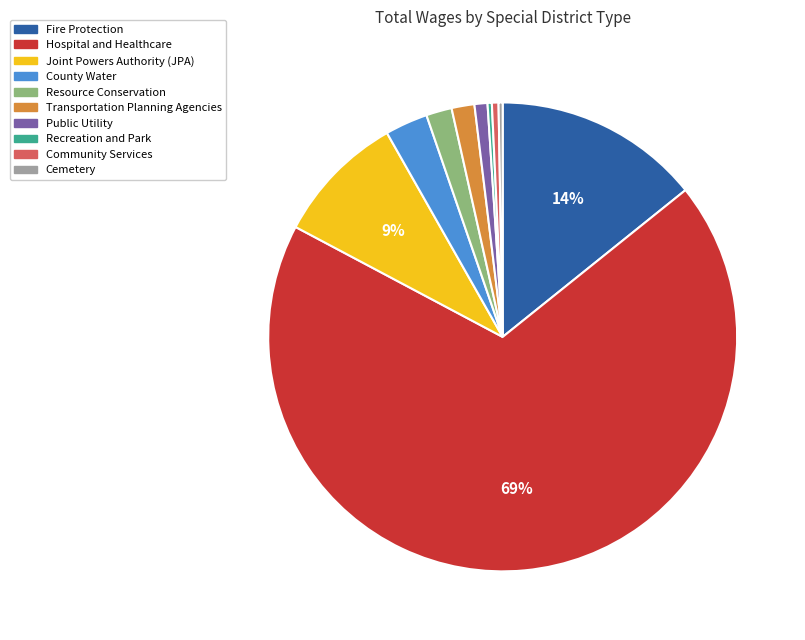

To the nearest percent, what percentage of the pie is Joint Powers Authority (JPA)?

9%